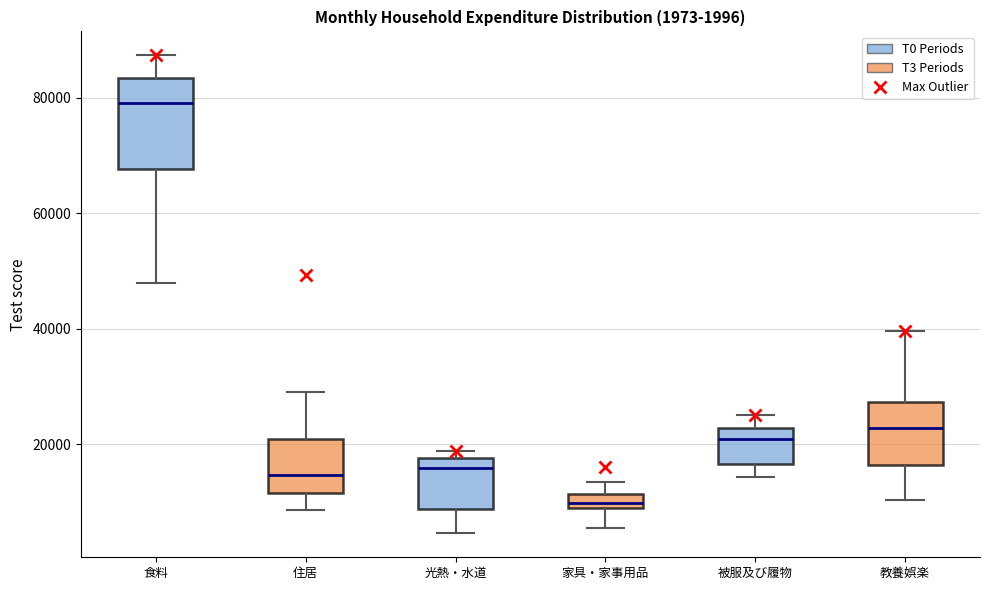

Which box is the tallest, from its lower edge to its upper edge?

食料